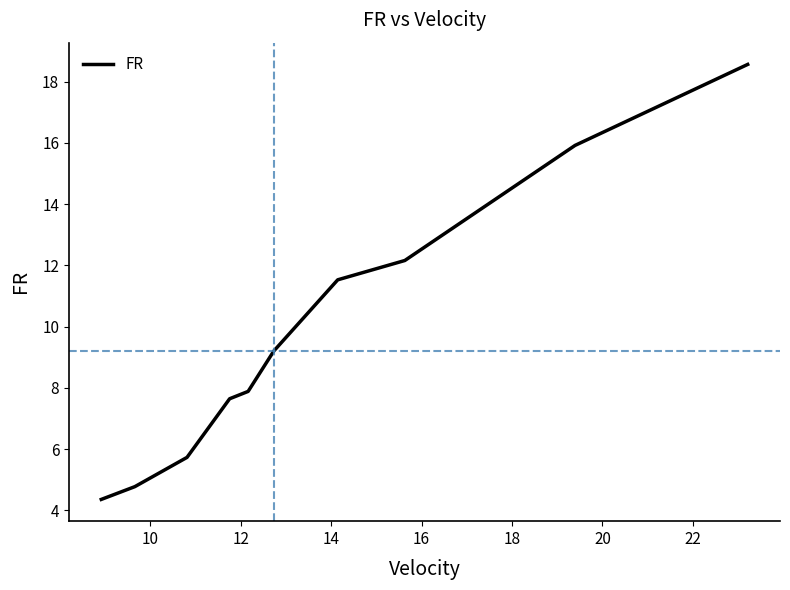

What is the smallest value displayed?

4.4